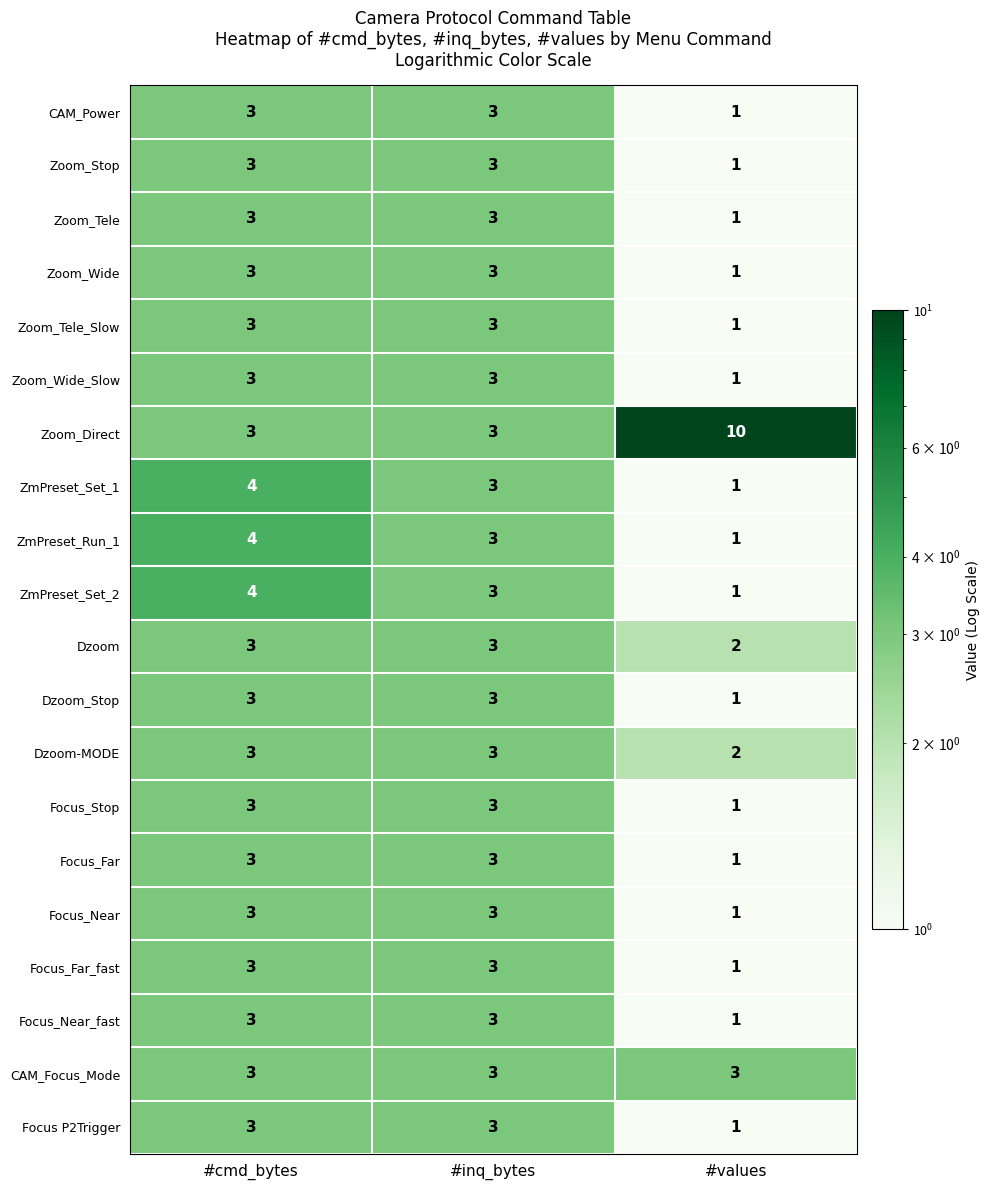

The value of Dzoom at #values is 1. True or false?

False